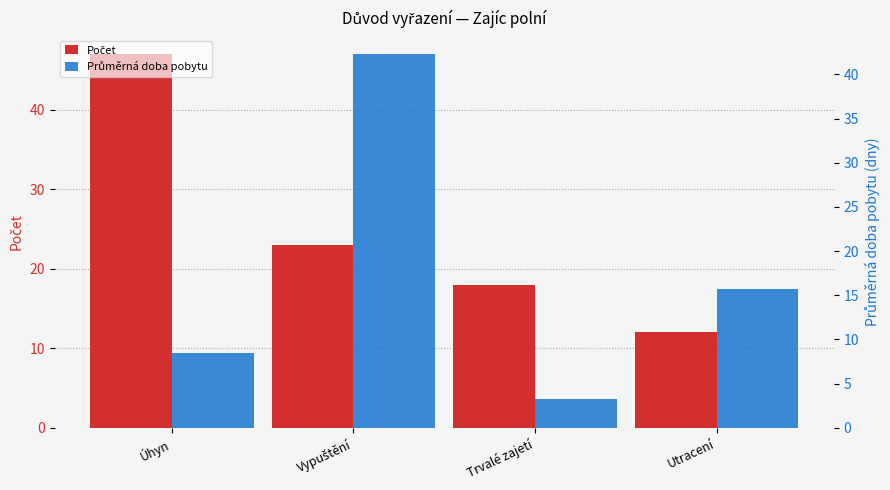

Which series has the largest total across all categories?

Počet